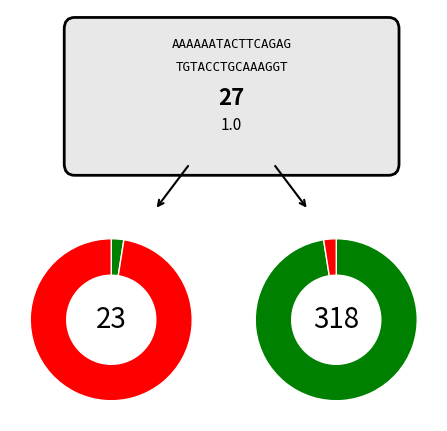

Is it true that 8 is 13% of the pie?

False